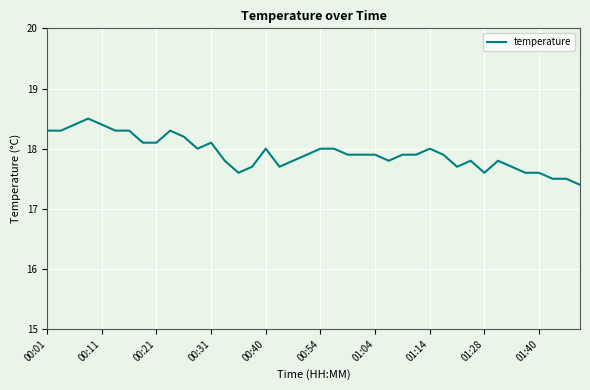

What is the smallest value displayed?

17.4